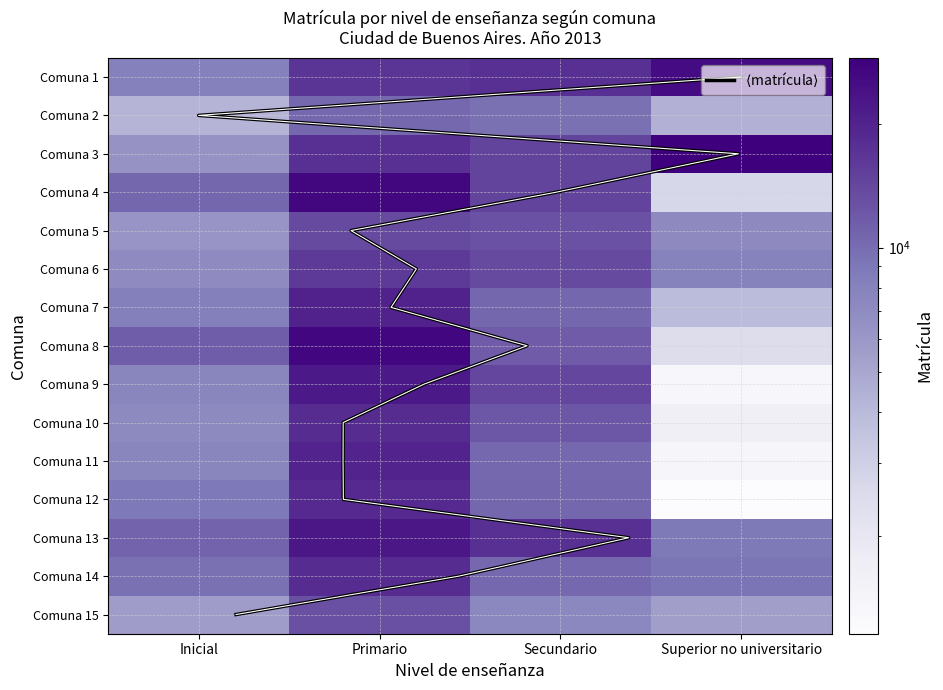

What is the total value across all series at Superior no universitario?

111880